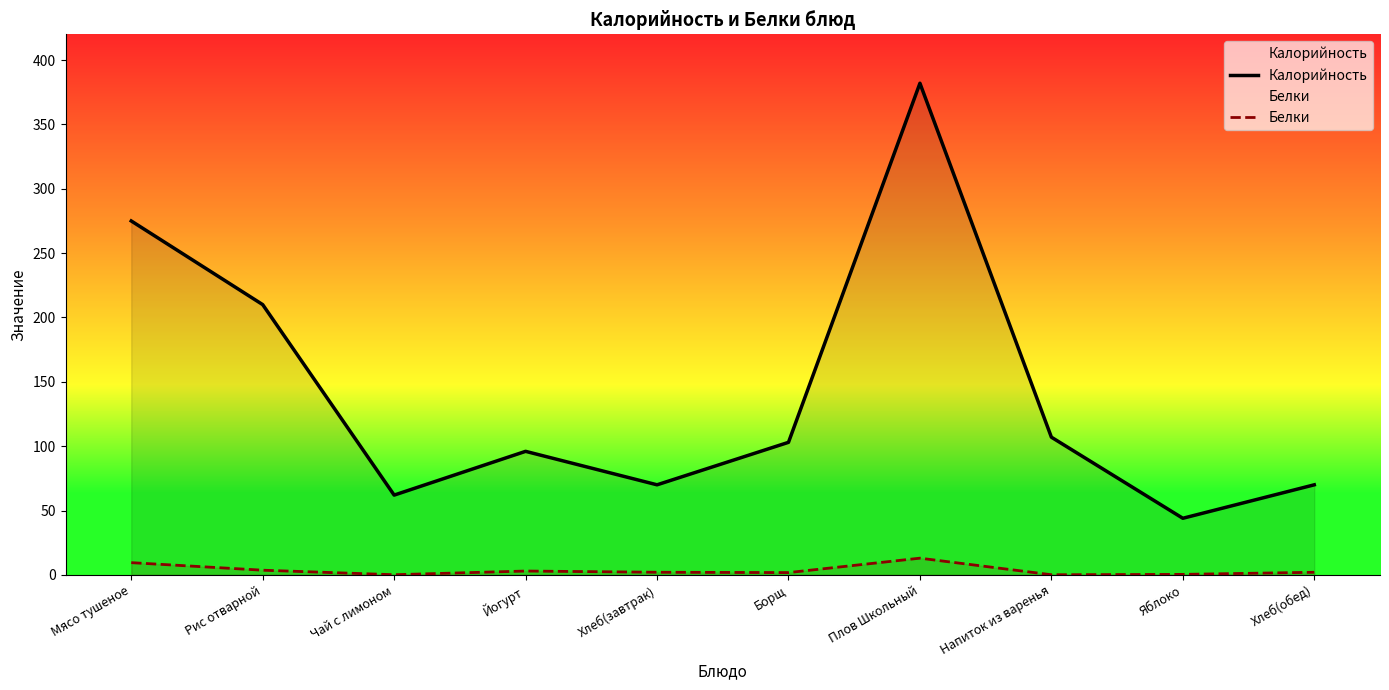

Which label corresponds to the largest value in the chart?

Плов Школьный